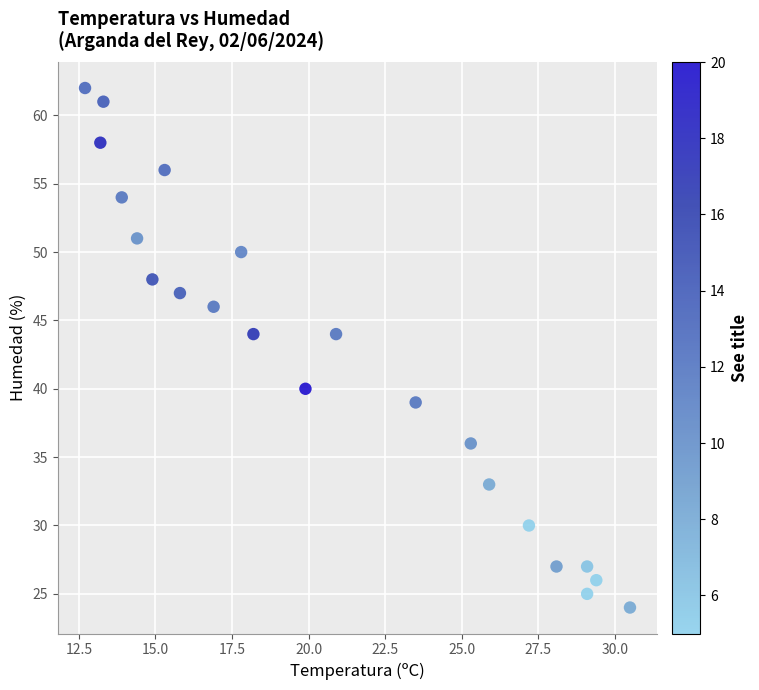

What is the range of Y values (max minus min)?

38